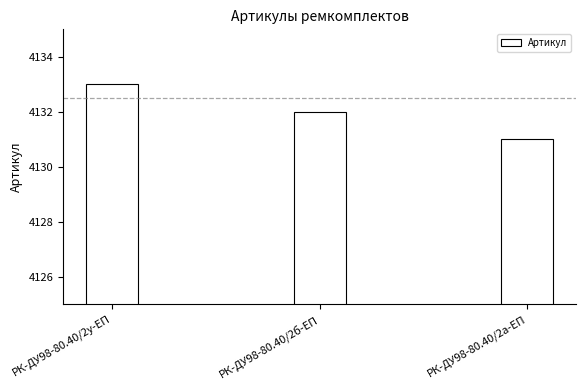

Is it true that the value at РК-ДУ98-80.40/2у-ЕП is 7274?

False